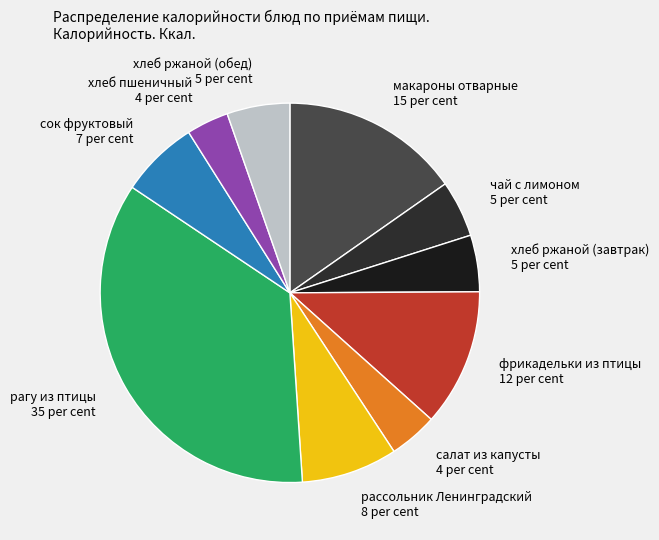

Which slice is the smallest?

хлеб пшеничный